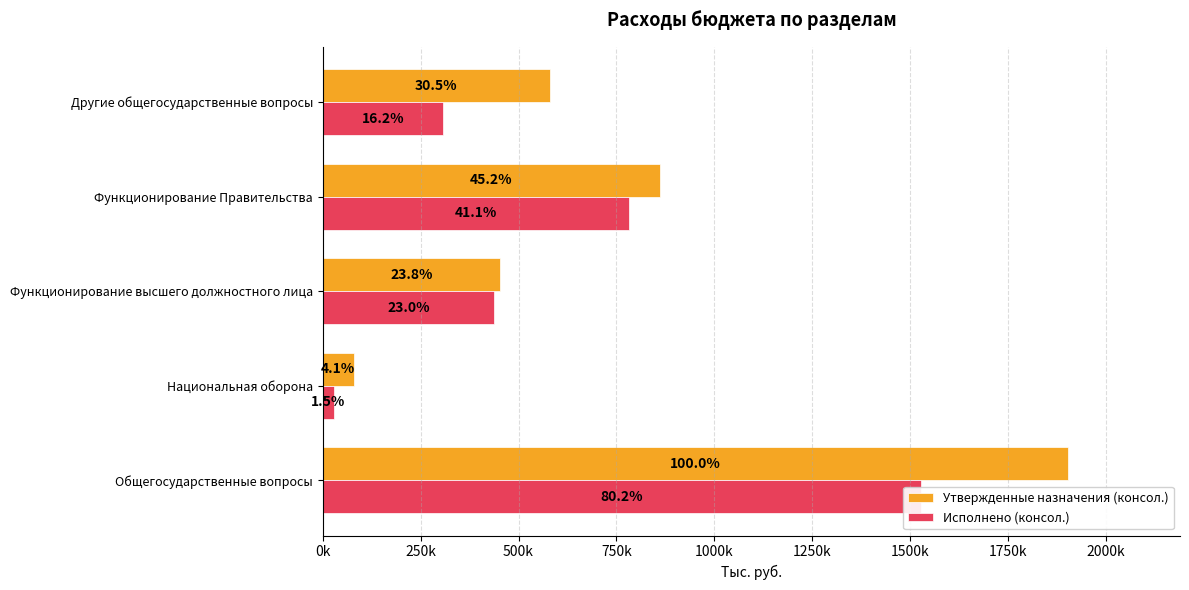

How many categories are shown in the chart?

5